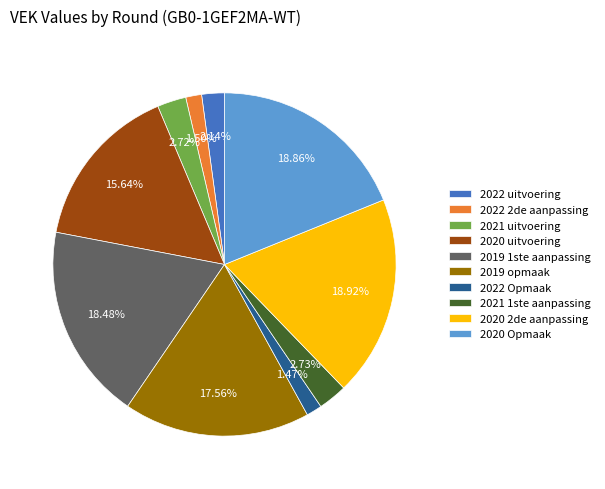

Does 2020 Opmaak represent more than half of the total?

No